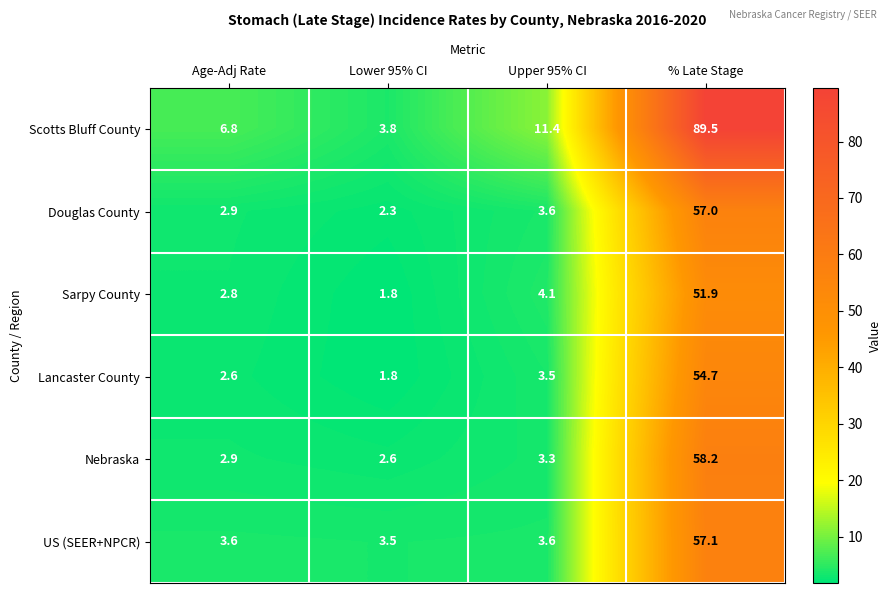

At which category does the chart reach its minimum across all series?

Lower 95% CI